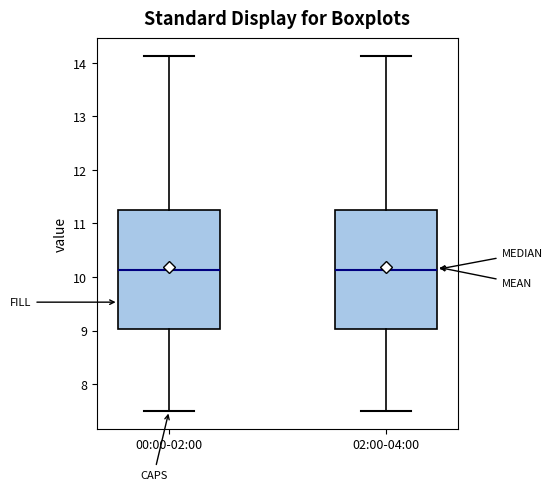

Where does the median line of the box for 00:00-02:00 sit on the y-axis? The values are not printed on the chart, so give them approximately, as read against the axis.

10.1